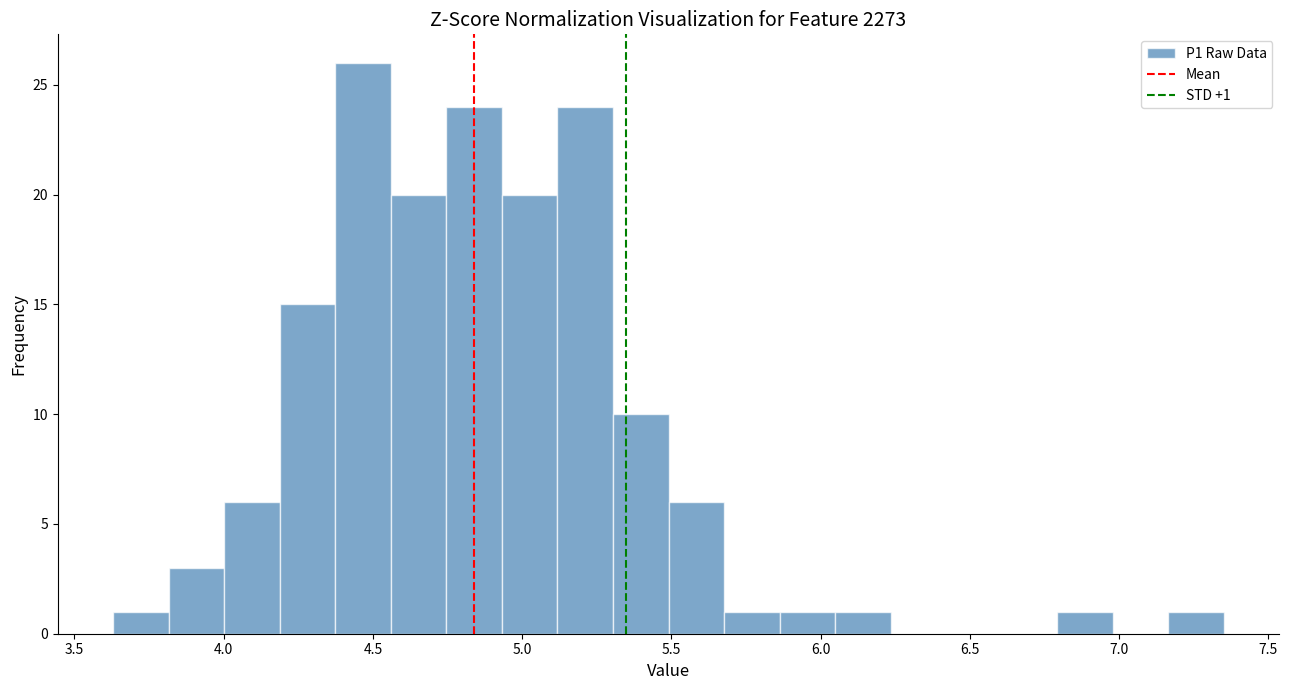

Around what value on the x-axis is the tallest bar? Give the approximate position of its centre, as read against the axis.

4.45